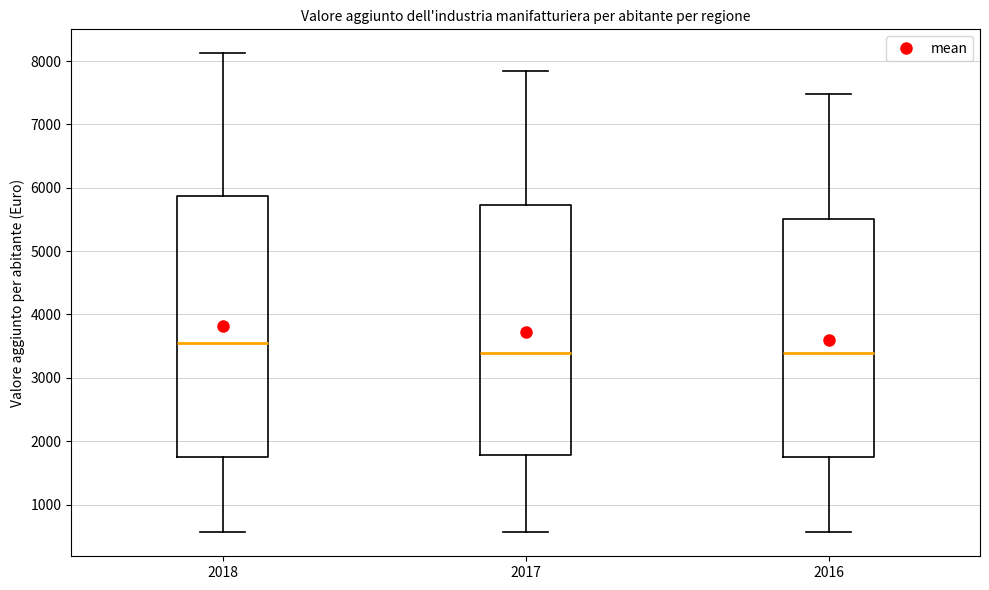

Reading left to right, read every box against the y-axis: the position of its median line, the range the box covers, and the ends of its whiskers. The values are not printed on the chart, so give them approximately, as read against the axis.

2018: median 3600, box 1700 to 5900, whiskers 600 to 8100
2017: median 3400, box 1800 to 5700, whiskers 600 to 7800
2016: median 3400, box 1700 to 5500, whiskers 600 to 7500